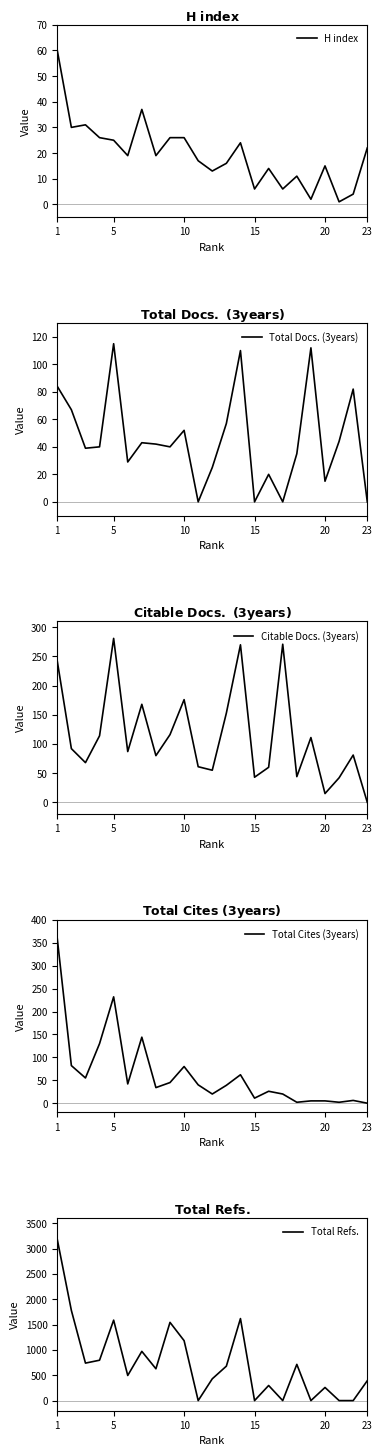

The H index series shows 22 at 23. True or false?

True